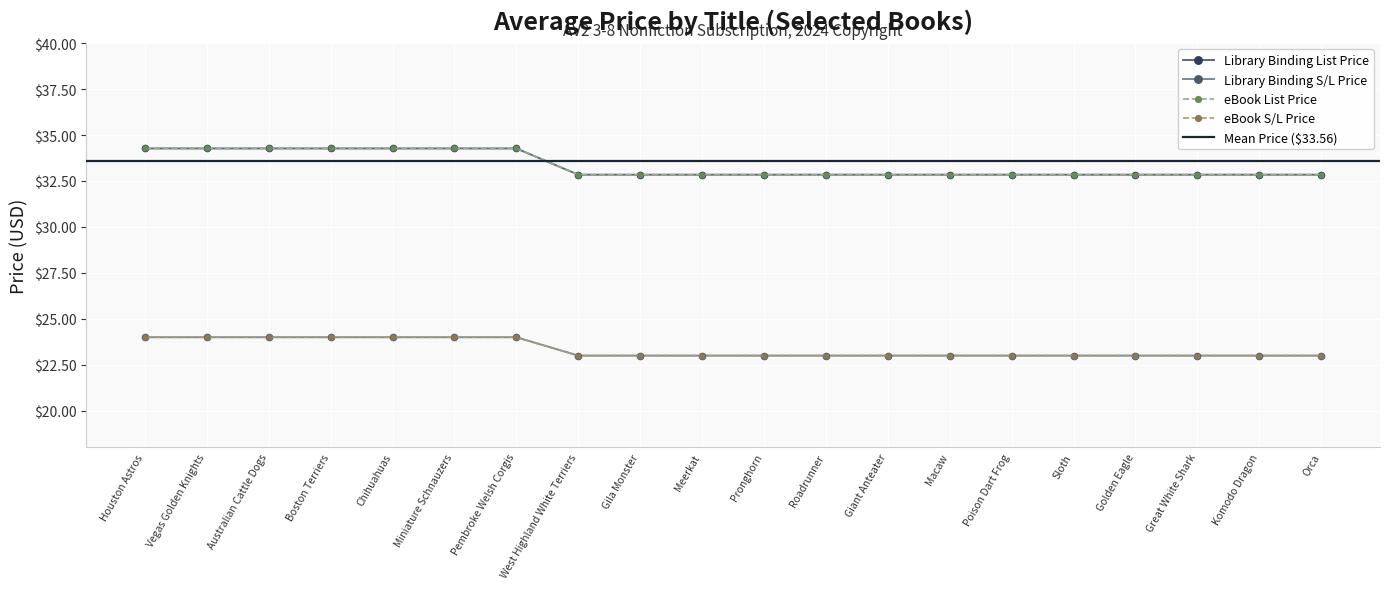

True or false: Multi-user Static eBook S/L Price and Multi-user Static eBook List Price cross at least once.

False